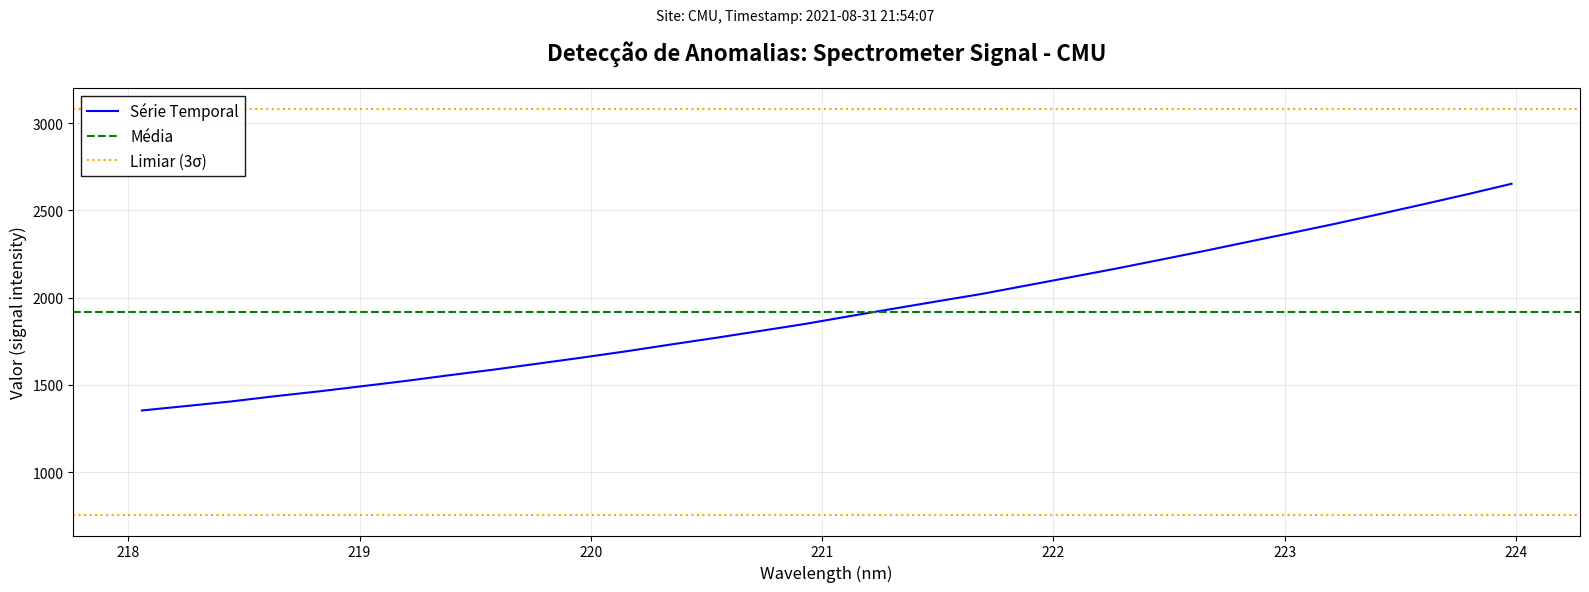

Between 224 and 221, which is larger?

224